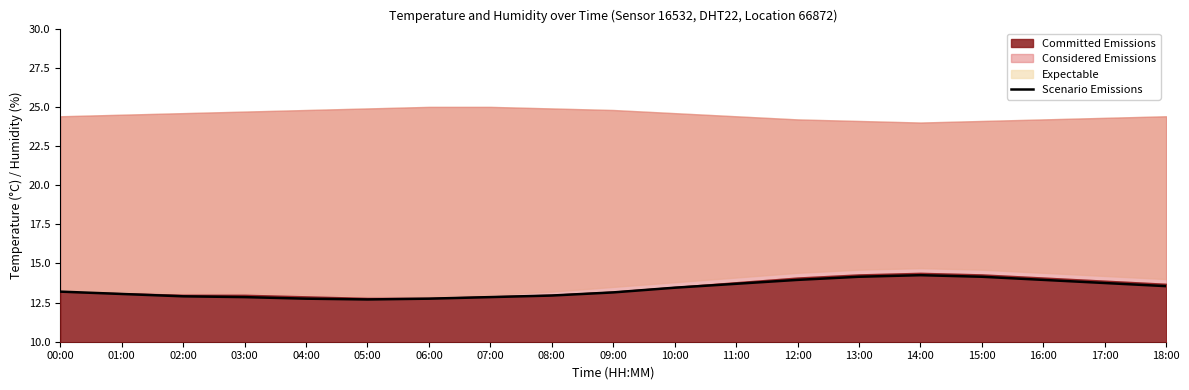

Where does the data first go above 13?

00:00